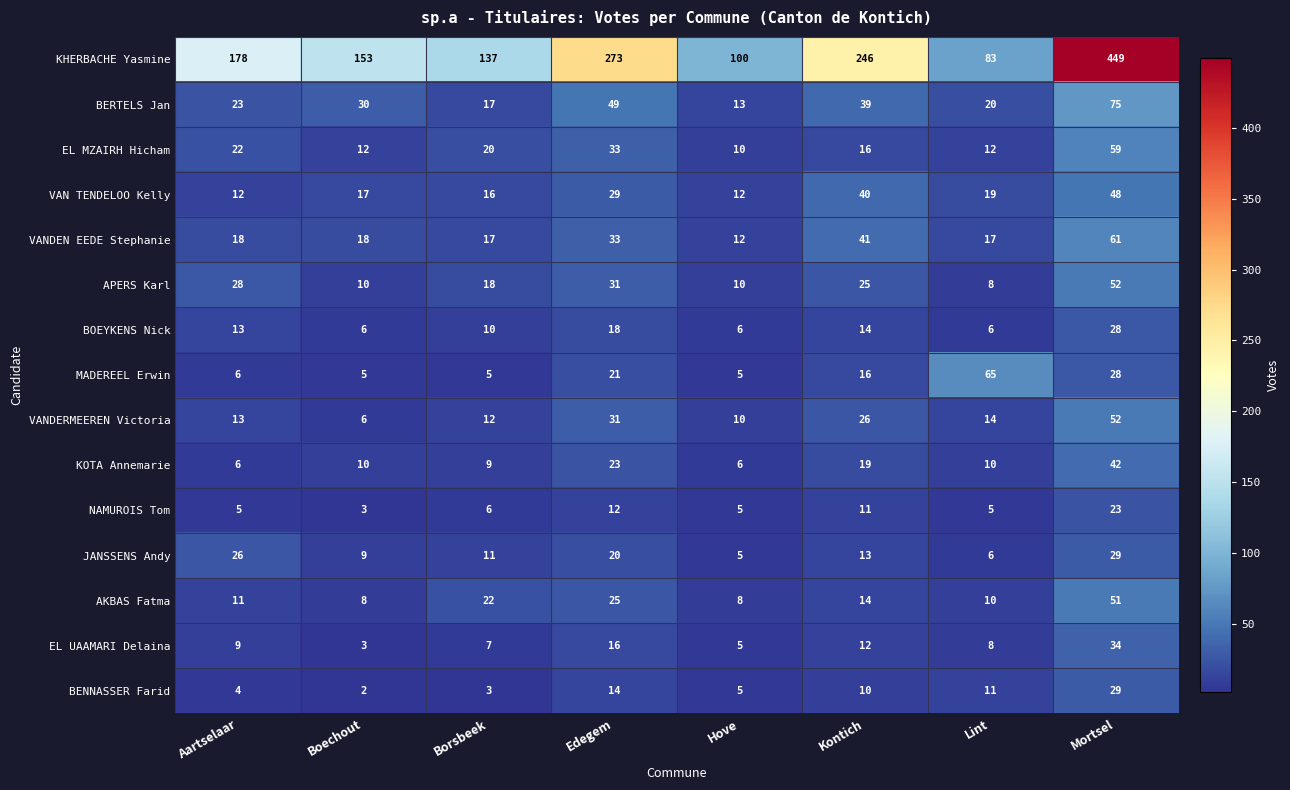

What is the highest value of the EL UAAMARI Delaina series?

34